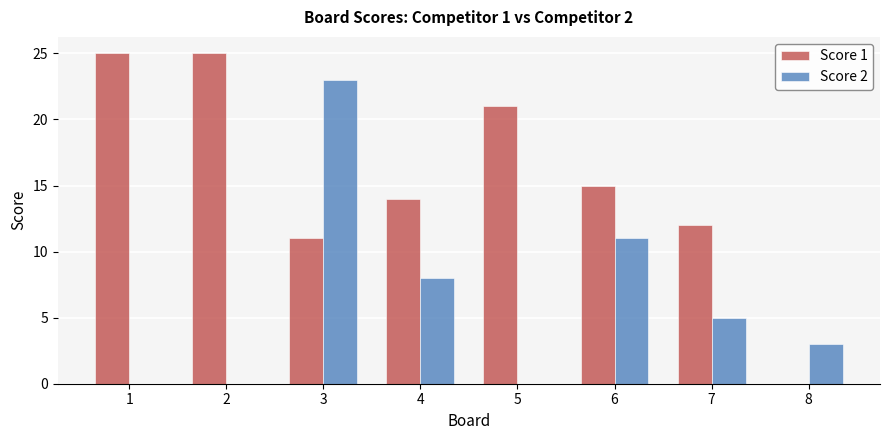

Is it true that Score 2 equals 2 at 4?

False